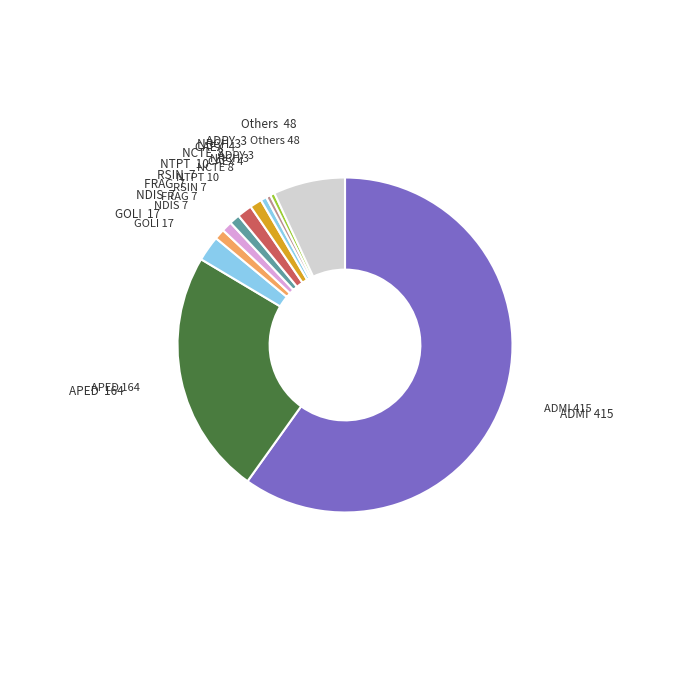

True or false: RSIN accounts for 11% of the total.

False